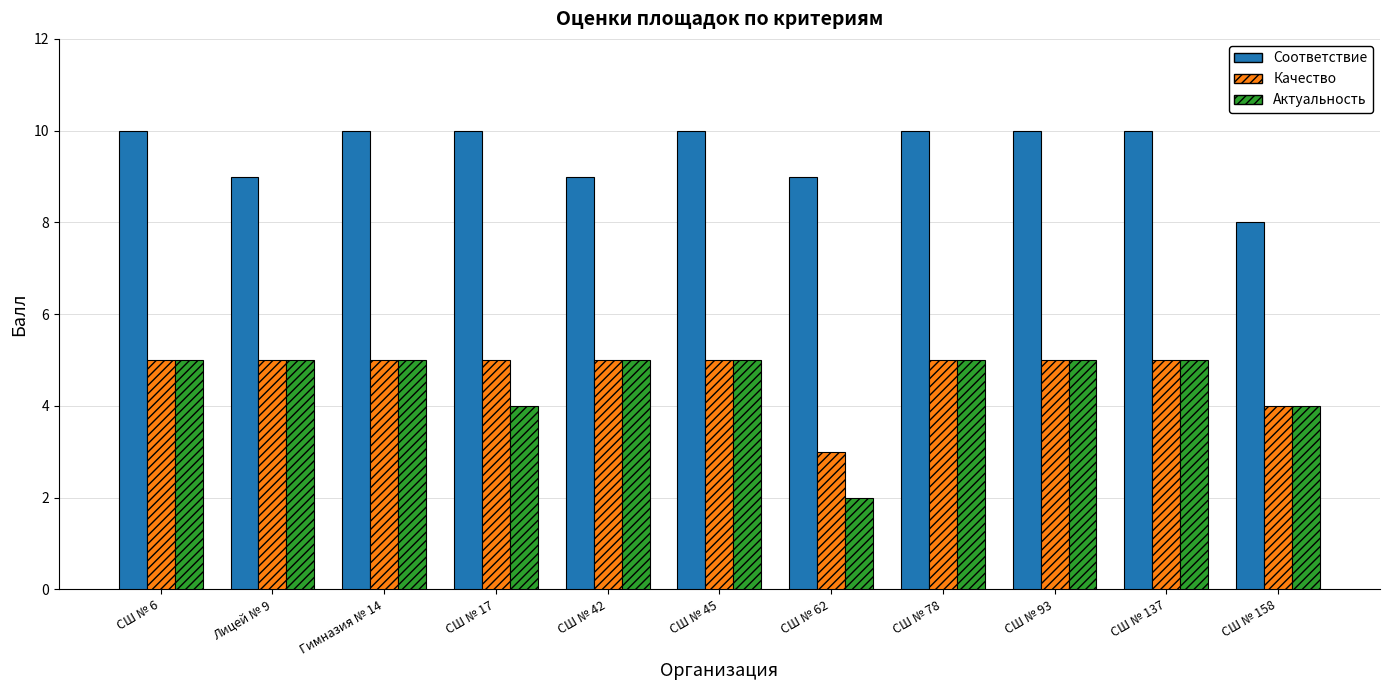

The value of Соответствие at СШ № 42 is 13. True or false?

False